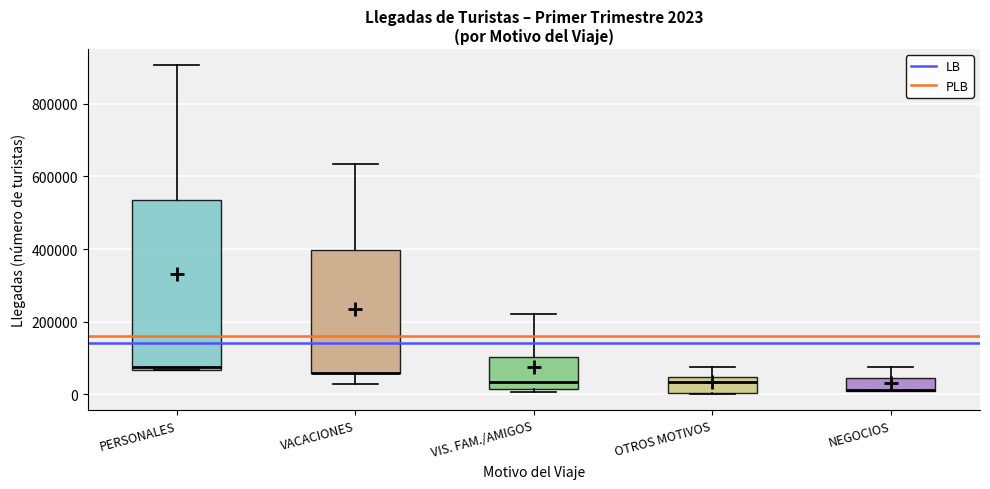

Which box is the tallest, from its lower edge to its upper edge?

PERSONALES